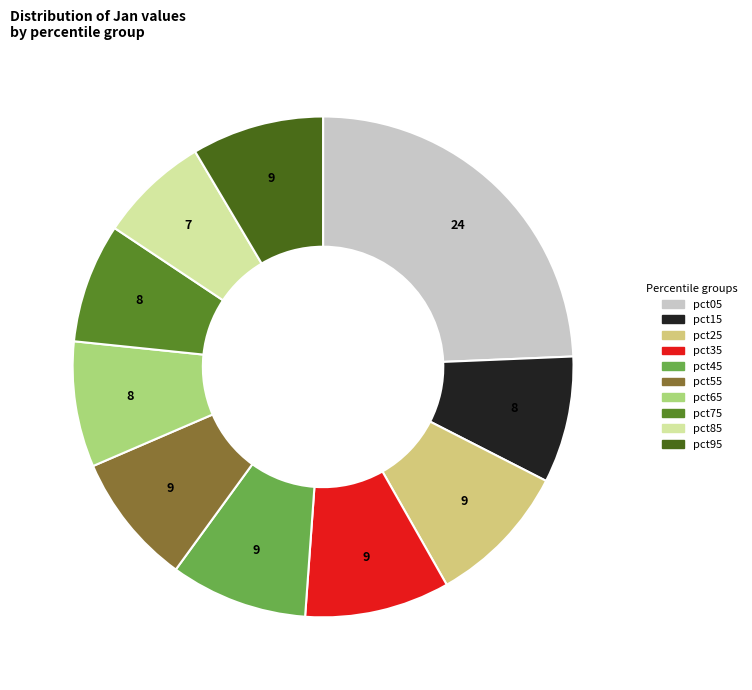

How many segments does this pie chart have?

10